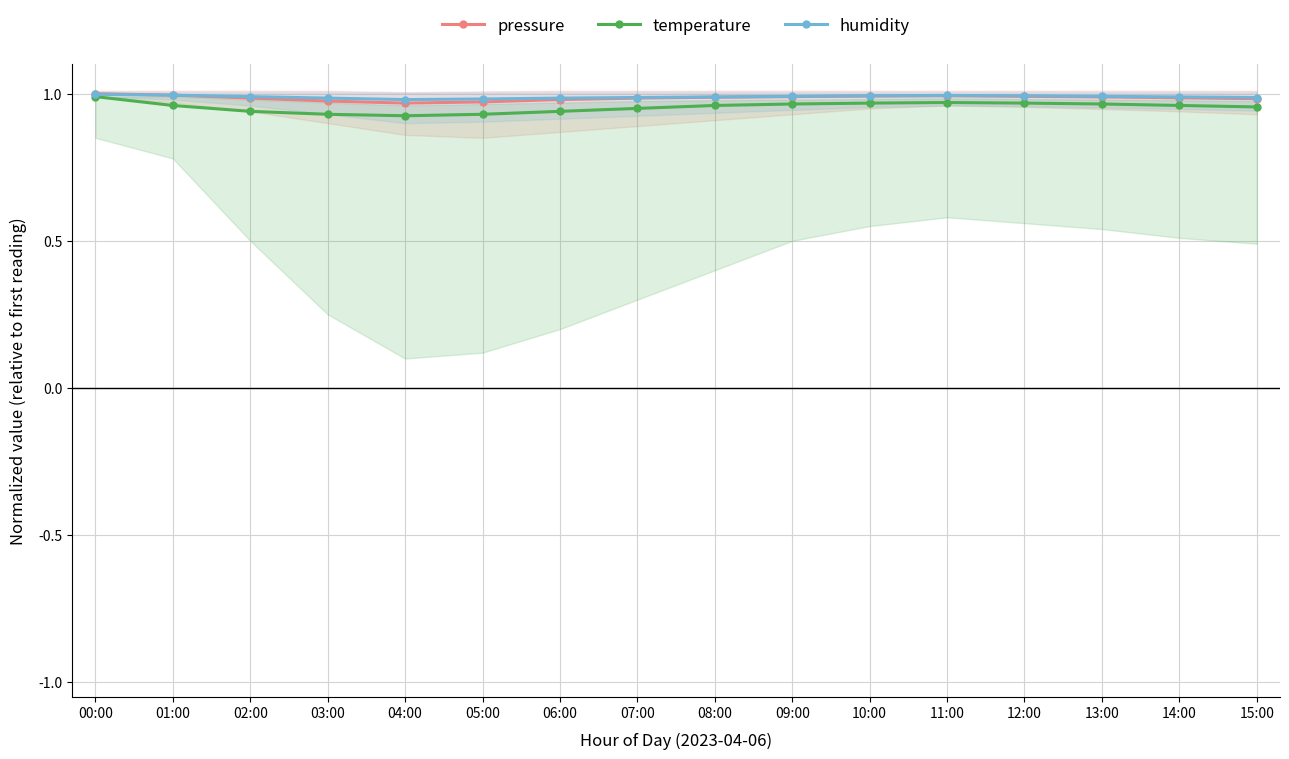

Reading left to right, what are all the values shown in this chart?

pressure: 00:00=1.0	01:00=1.0	02:00=1.0	03:00=1.0	04:00=1.0	05:00=1.0	06:00=1.0	07:00=1.0	08:00=1.0	09:00=1.0	10:00=1.0	11:00=1.0	12:00=1.0	13:00=1.0	14:00=1.0	15:00=1.0
temperature: 00:00=1.0	01:00=1.0	02:00=0.9	03:00=0.9	04:00=0.9	05:00=0.9	06:00=0.9	07:00=0.9	08:00=1.0	09:00=1.0	10:00=1.0	11:00=1.0	12:00=1.0	13:00=1.0	14:00=1.0	15:00=1.0
humidity: 00:00=1.0	01:00=1.0	02:00=1.0	03:00=1.0	04:00=1.0	05:00=1.0	06:00=1.0	07:00=1.0	08:00=1.0	09:00=1.0	10:00=1.0	11:00=1.0	12:00=1.0	13:00=1.0	14:00=1.0	15:00=1.0